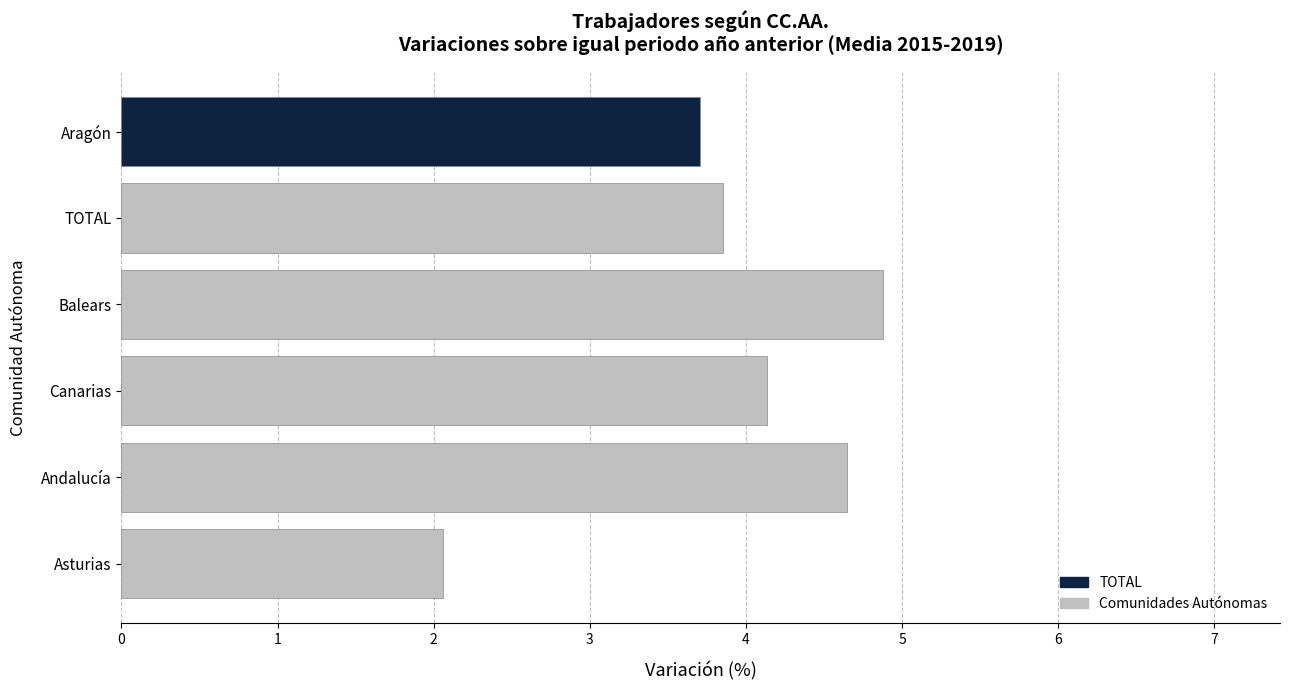

How many data points are less than 4?

3